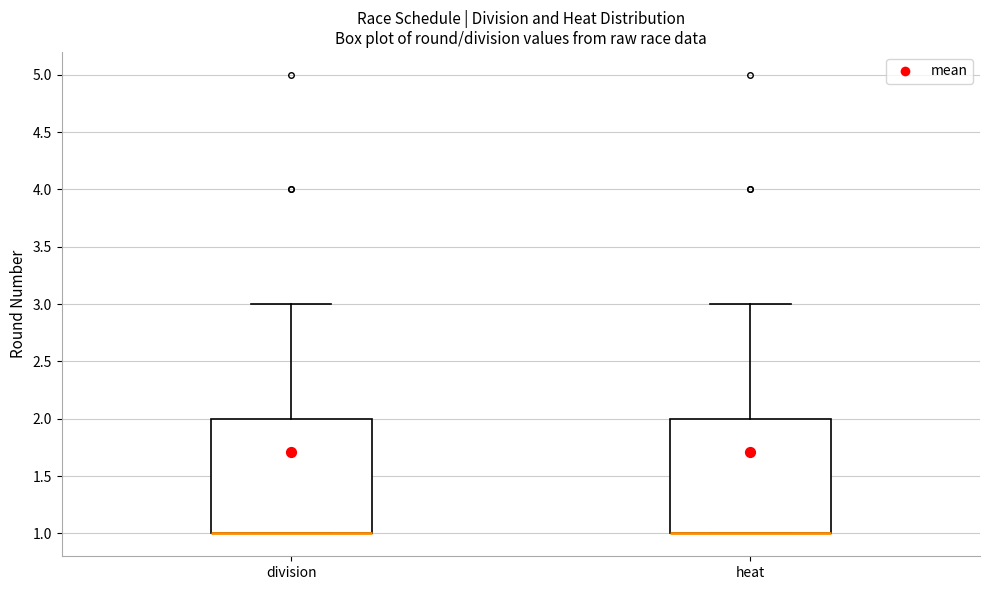

Reading left to right, read every box against the y-axis: the position of its median line, the range the box covers, and the ends of its whiskers. The values are not printed on the chart, so give them approximately, as read against the axis.

division: median 1 (drawn on the box's lower edge), box 1 to 2, whiskers 1 to 3
heat: median 1 (drawn on the box's lower edge), box 1 to 2, whiskers 1 to 3